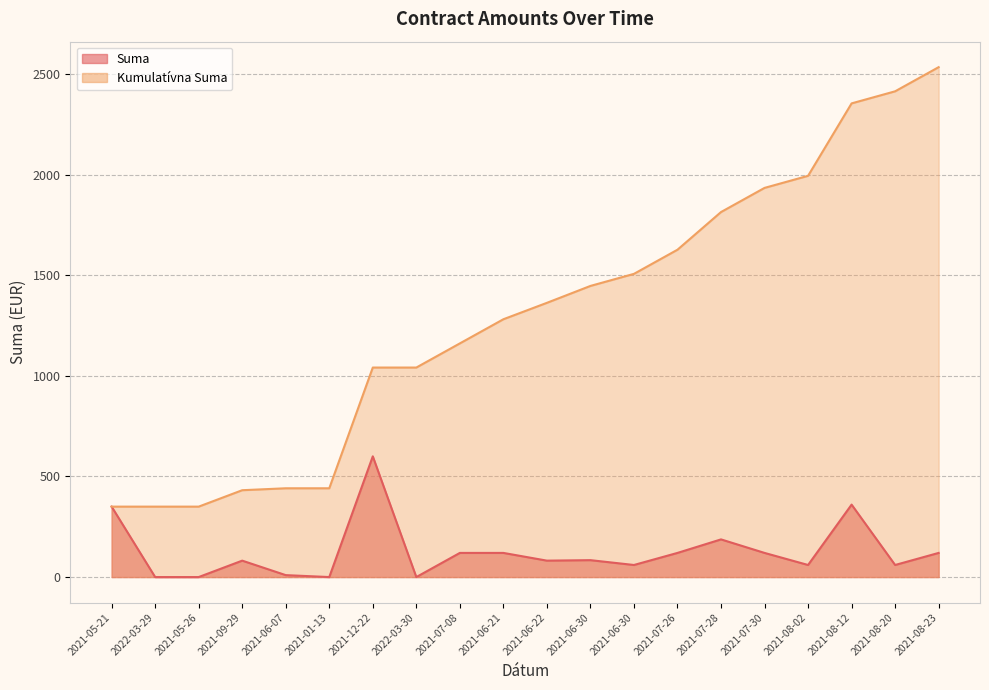

Reading left to right, extract all data points from this chart.

Suma: 350.0	0.0	0.0	81.6	9.6	0.0	600.0	0.0	120.0	120.0	81.6	84.0	60.0	120.0	187.2	120.0	60.0	360.0	60.0	120.0
Kumulatívna Suma: 350.0	350.0	350.0	431.6	441.2	441.2	1041.2	1041.2	1161.2	1281.2	1362.8	1446.8	1506.8	1626.8	1814.0	1934.0	1994.0	2354.0	2414.0	2534.0